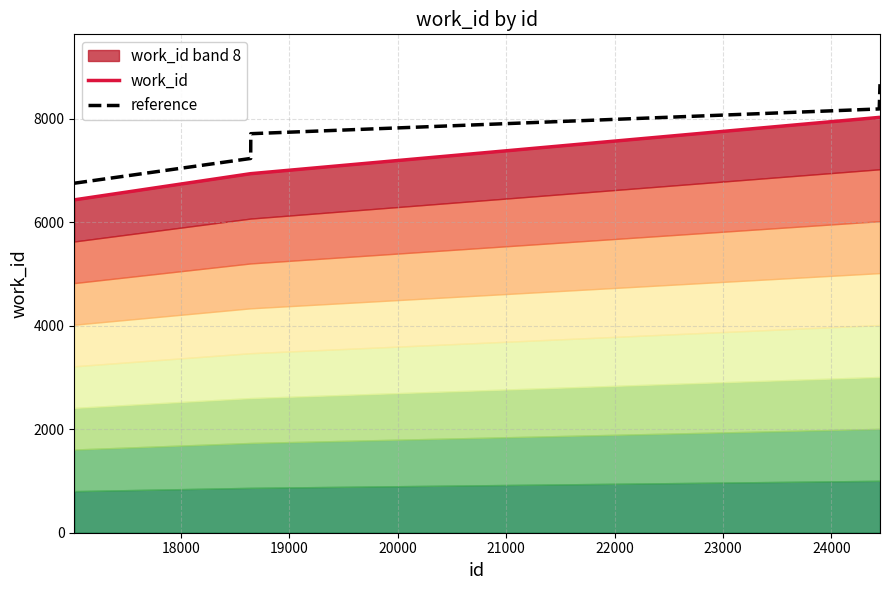

What is the minimum value for reference?

6751.5